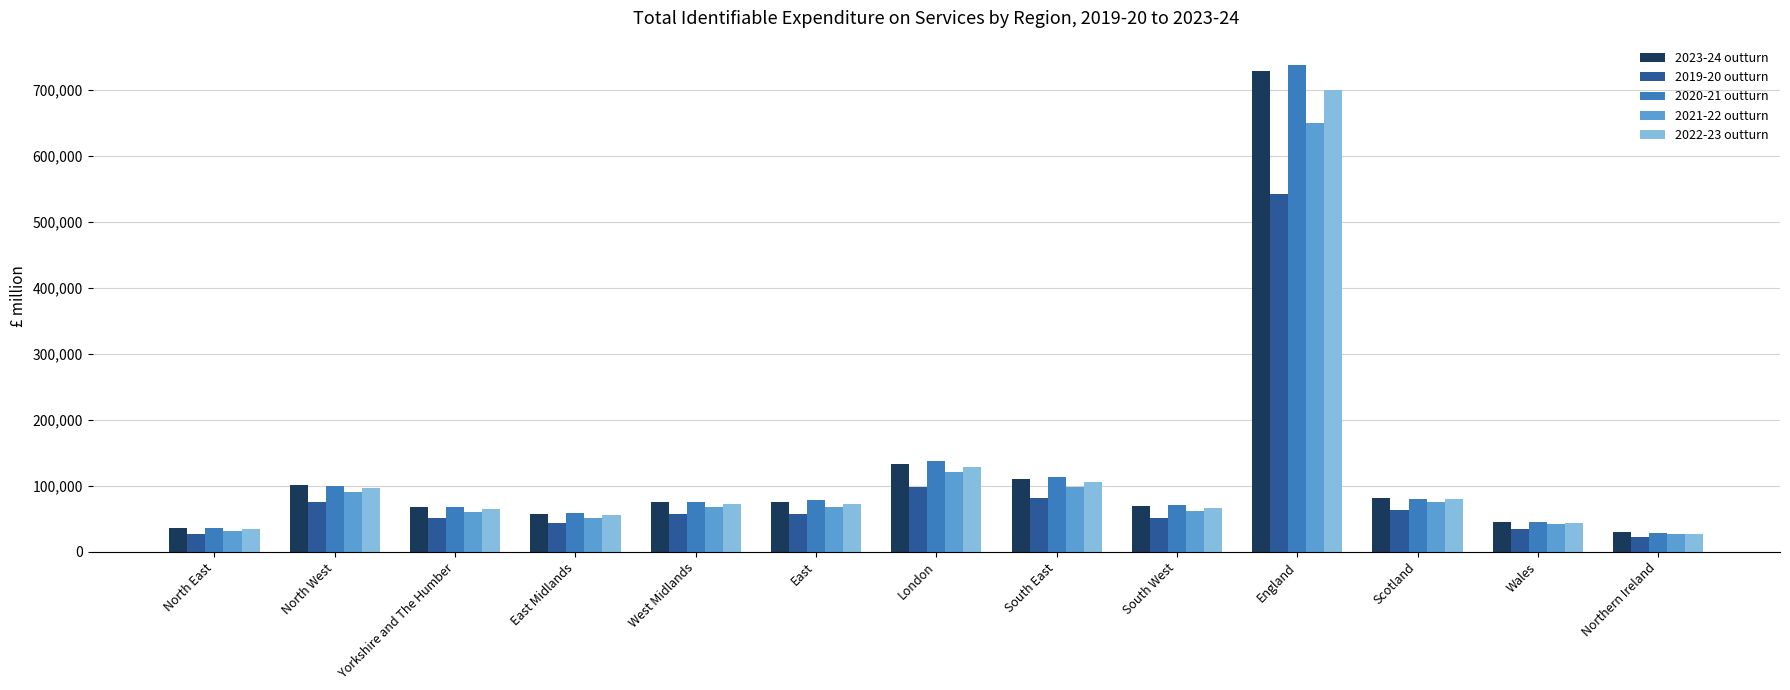

Which series has the widest spread of values?

2020-21 outturn